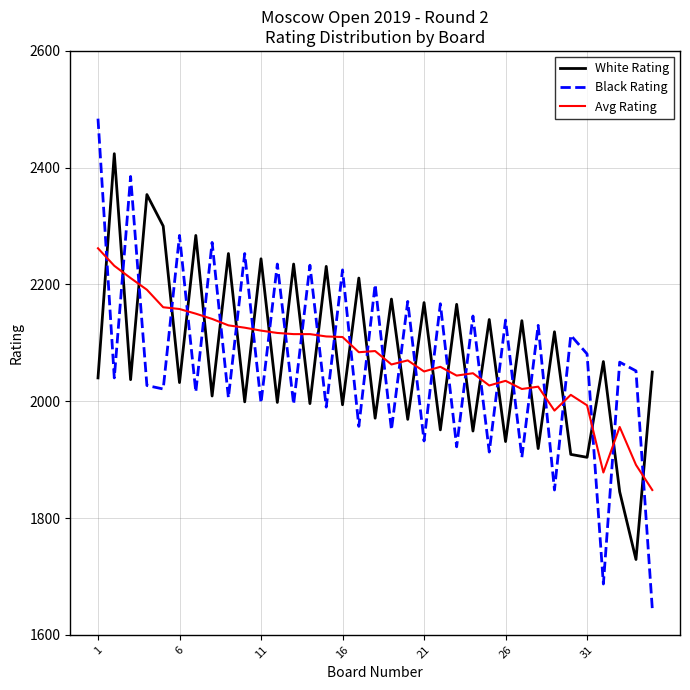

Which series has the widest spread of values?

Black Rating